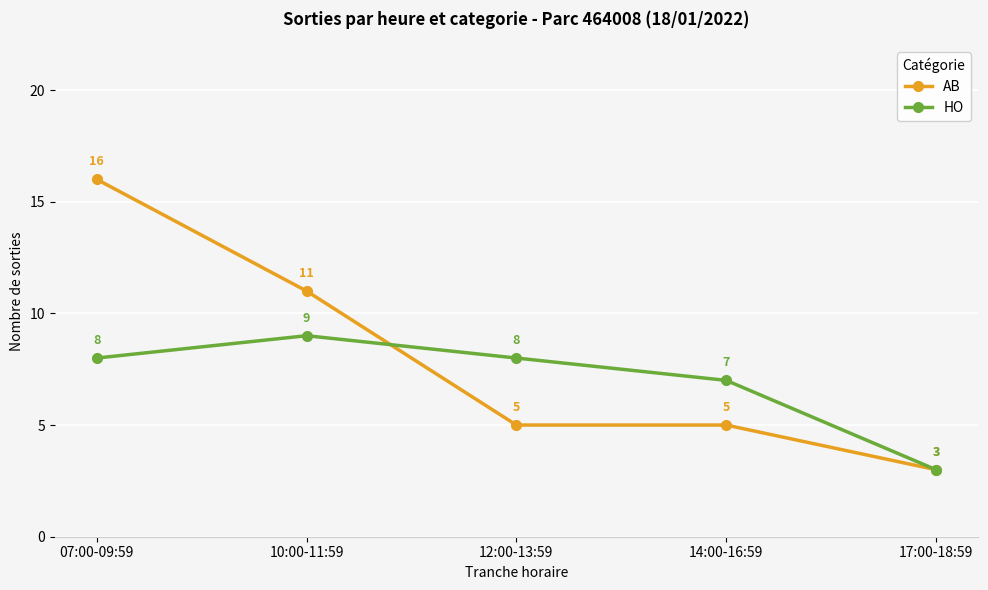

List the series in order of their overall mean, lowest first.

HO, AB